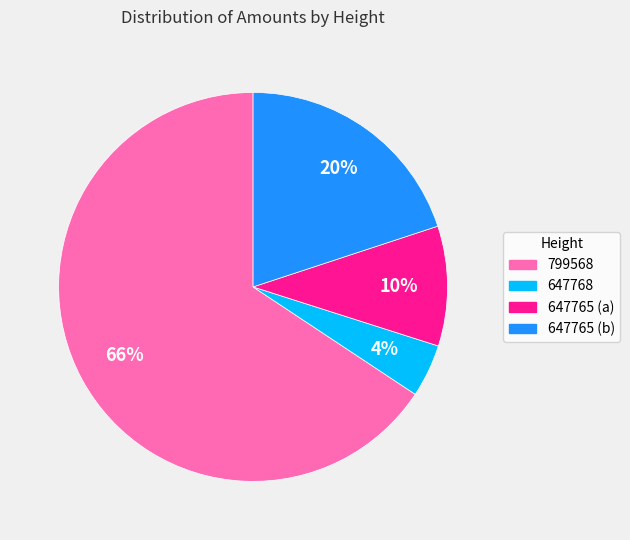

Is the sum of 647765 (b) and 799568 greater than half?

Yes